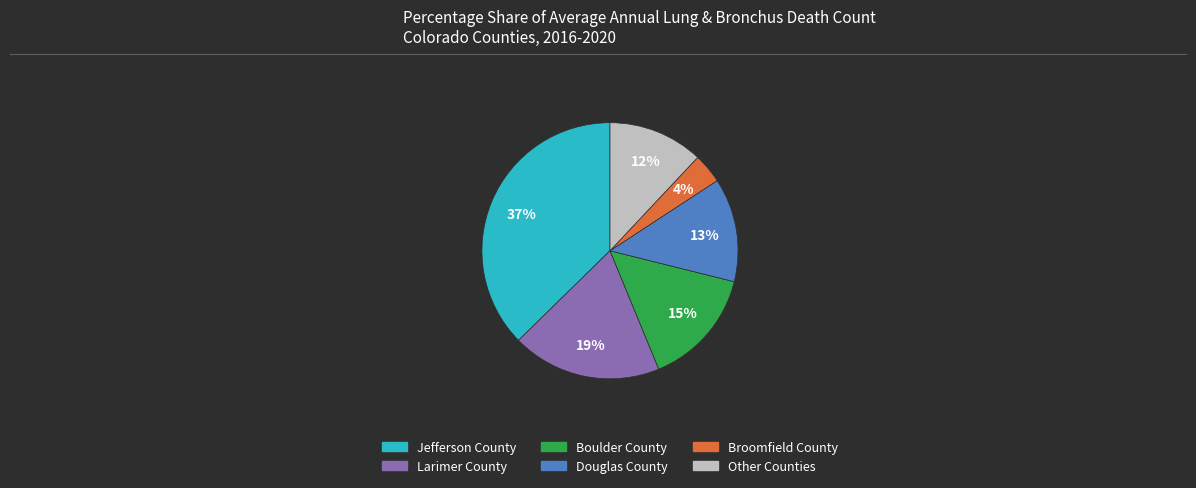

To the nearest percent, what is the average slice percentage?

17%